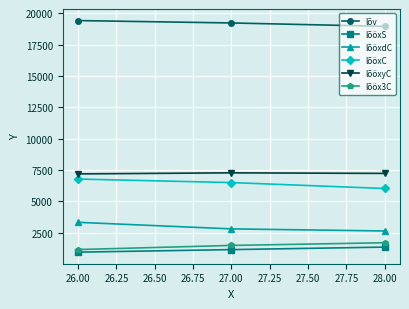

Which series has the largest total across all categories?

lõv